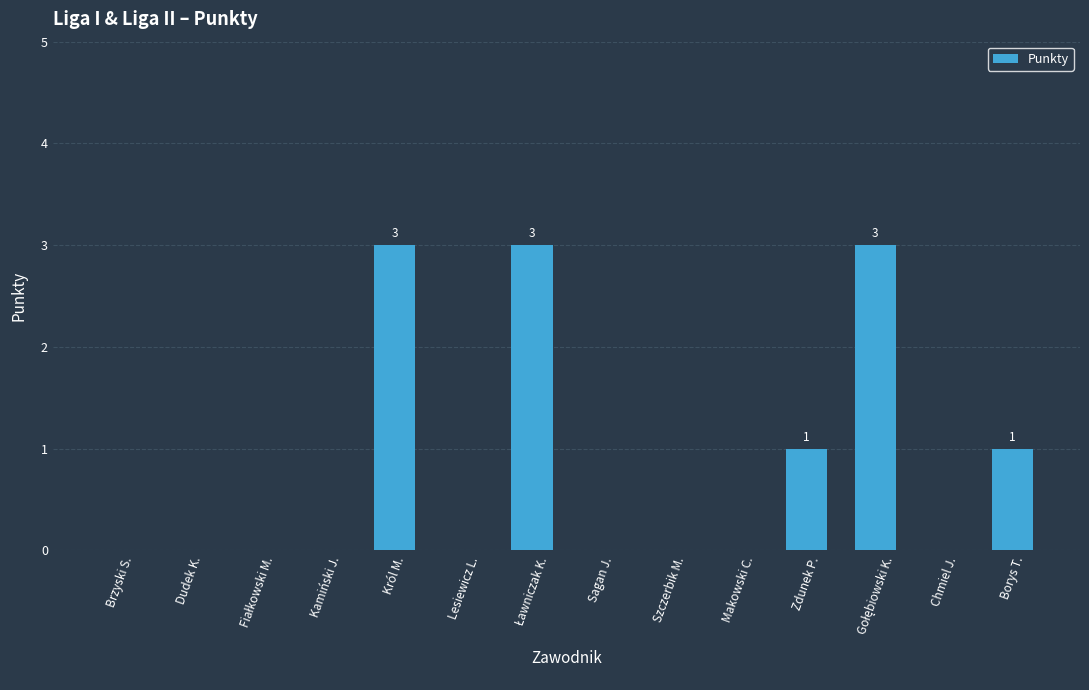

What is the greatest value displayed?

3